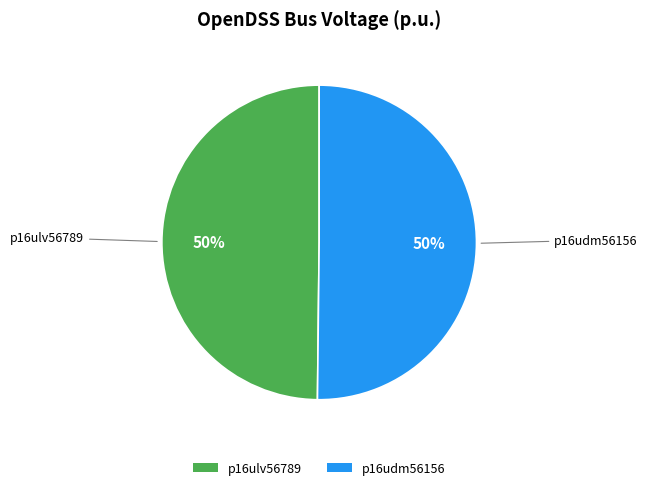

Combined, do p16udm56156 and p16ulv56789 account for over 50%?

Yes